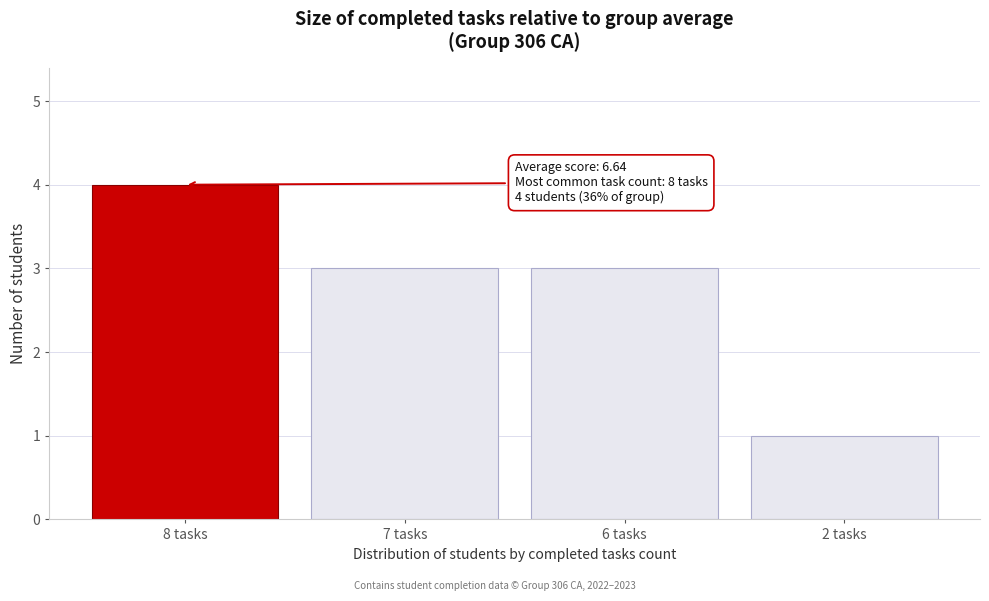

Reading left to right, extract all data points from this chart.

4	3	3	1